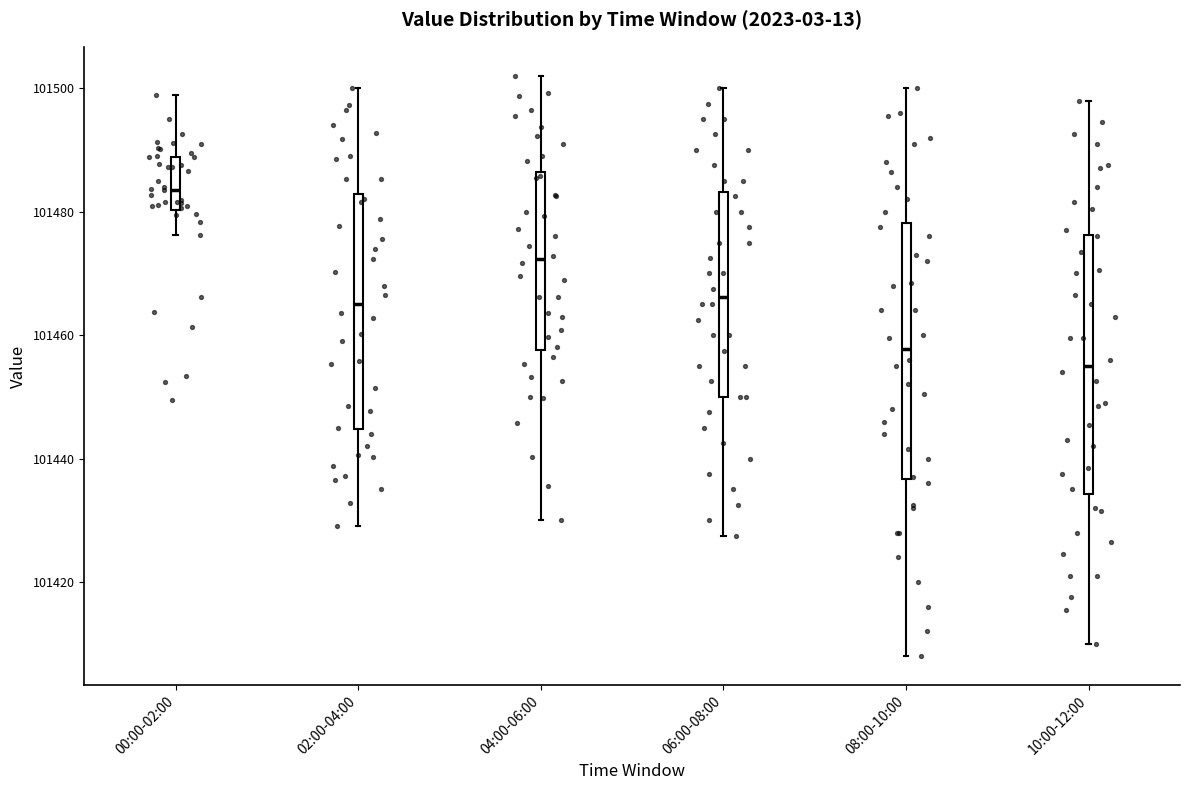

Reading left to right, transcribe this box plot: for each box, give where its median line is, the range the box spans, and where its two whiskers end, as read against the y-axis. The values are not printed on the chart, so give them approximately, as read against the axis.

00:00-02:00: median 101484, box 101480 to 101488, whiskers 101476 to 101498
02:00-04:00: median 101466, box 101444 to 101482, whiskers 101430 to 101500
04:00-06:00: median 101472, box 101458 to 101486, whiskers 101430 to 101502
06:00-08:00: median 101466, box 101450 to 101484, whiskers 101428 to 101500
08:00-10:00: median 101458, box 101436 to 101478, whiskers 101408 to 101500
10:00-12:00: median 101456, box 101434 to 101476, whiskers 101410 to 101498